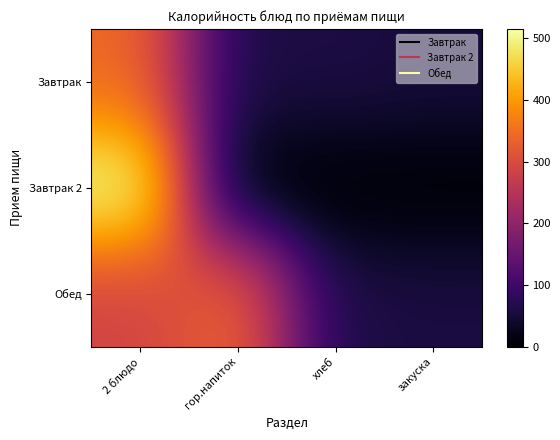

Between 2 блюдо and закуска, which is larger?

2 блюдо